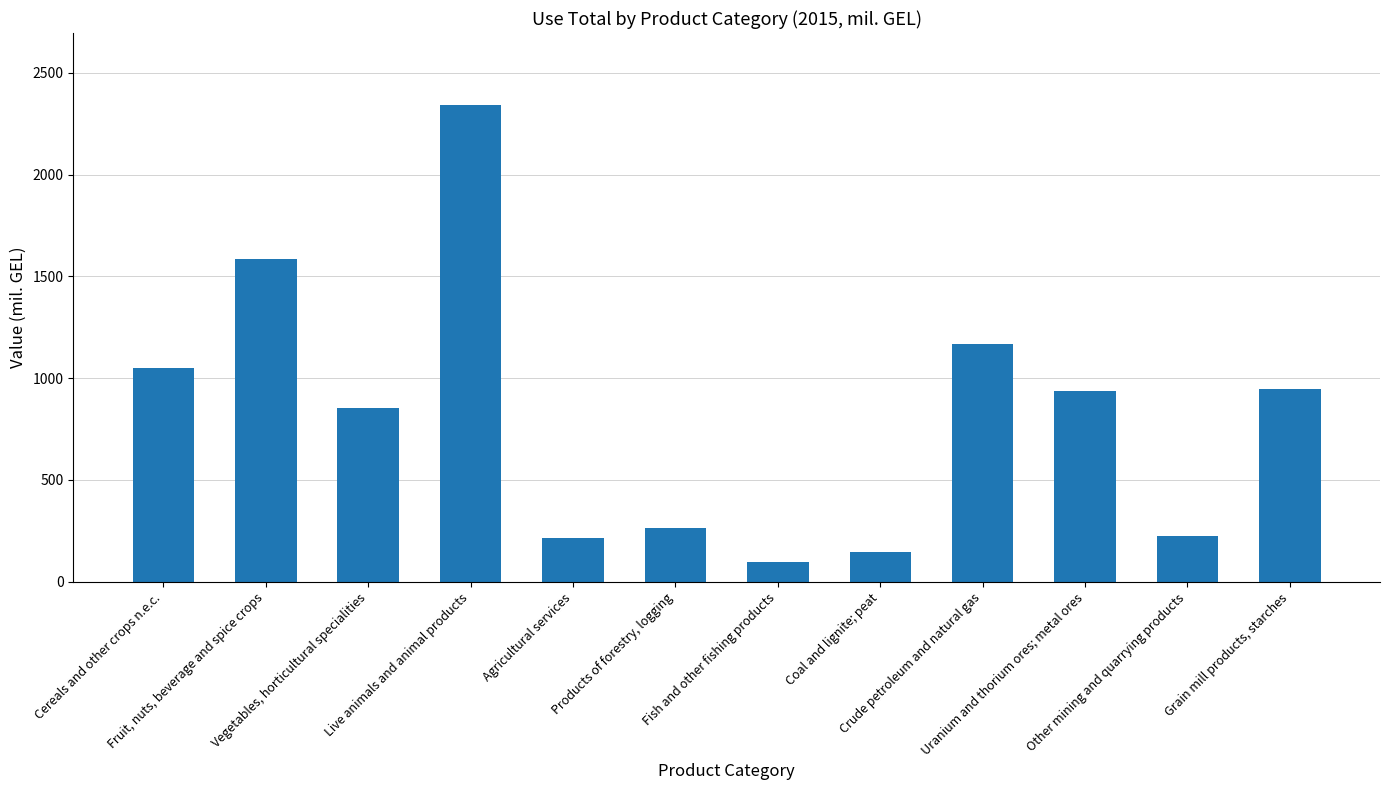

How many values exceed 935?

6